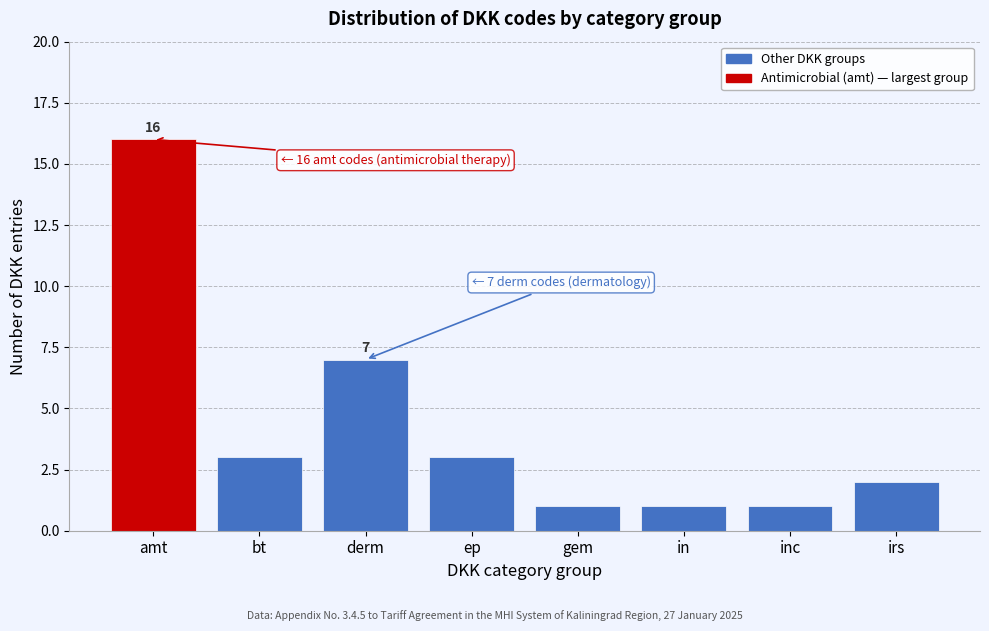

Reading right to left, transcribe all the data shown in this chart.

irs=2	inc=1	in=1	gem=1	ep=3	derm=7	bt=3	amt=16